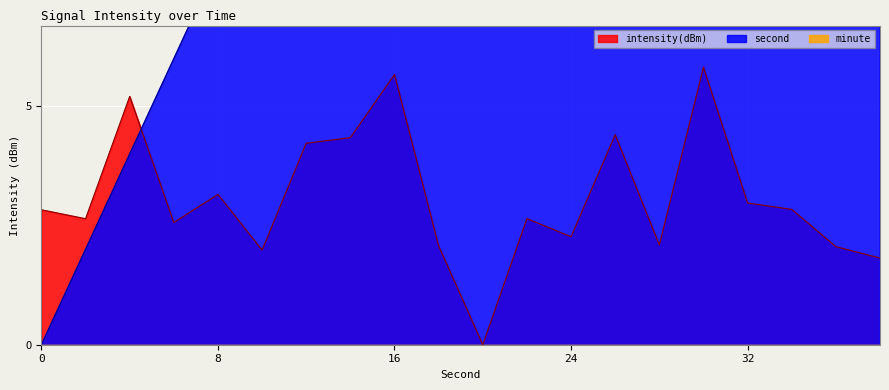

List the labels in order of second value, smallest first.

0, 2, 4, 6, 8, 10, 12, 14, 16, 18, 20, 22, 24, 26, 28, 30, 32, 34, 36, 38